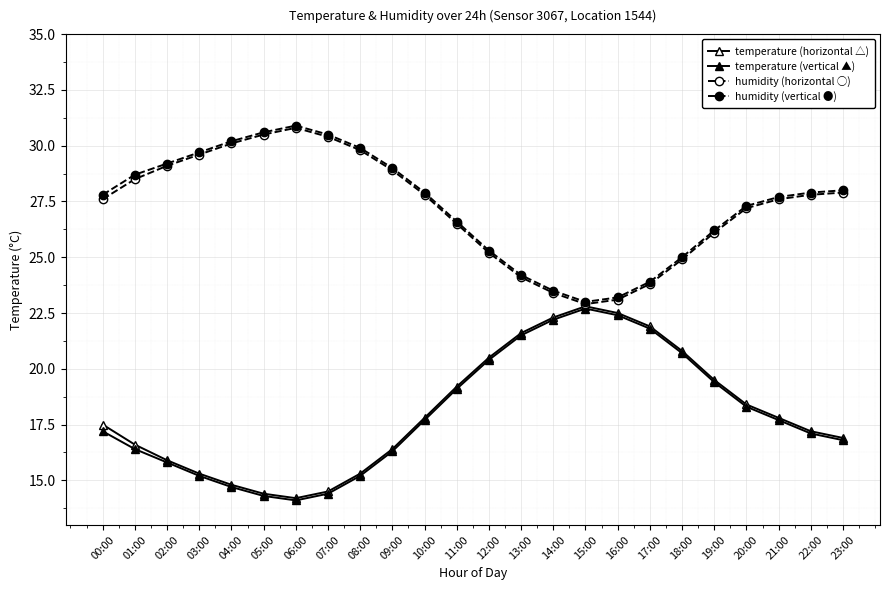

Count the number of categories in the chart.

24